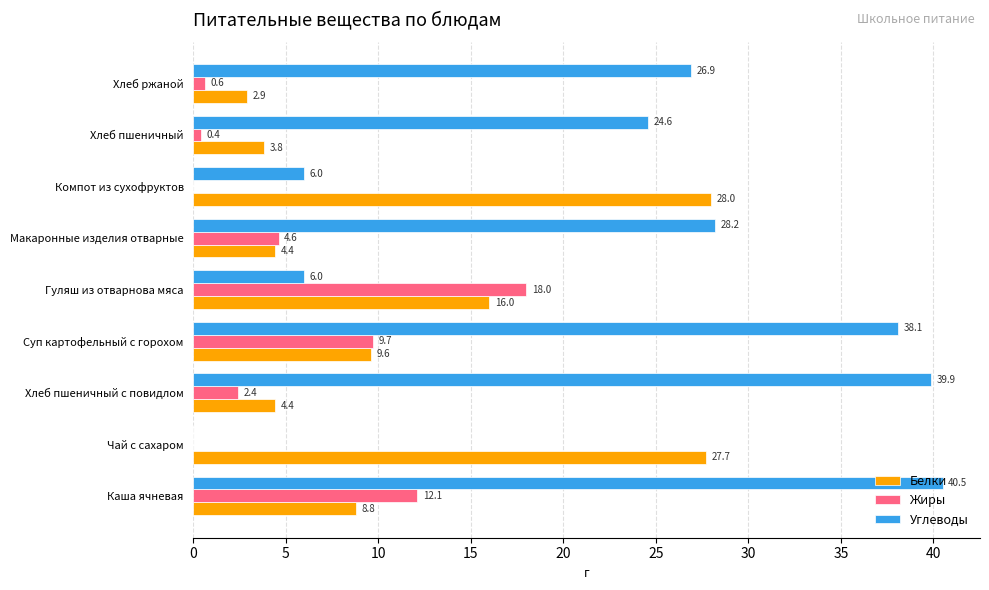

Which series changed the most between Компот из сухофруктов and Хлеб пшеничный?

Белки